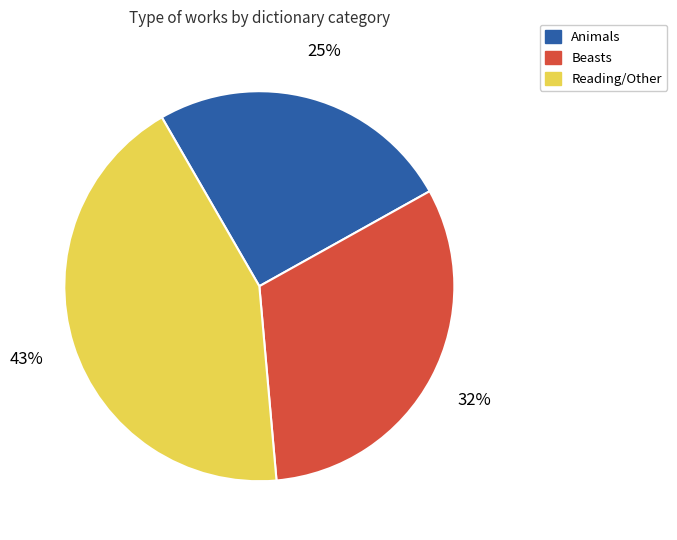

Approximately how many times larger is the value at Beasts compared to Animals?

1.3